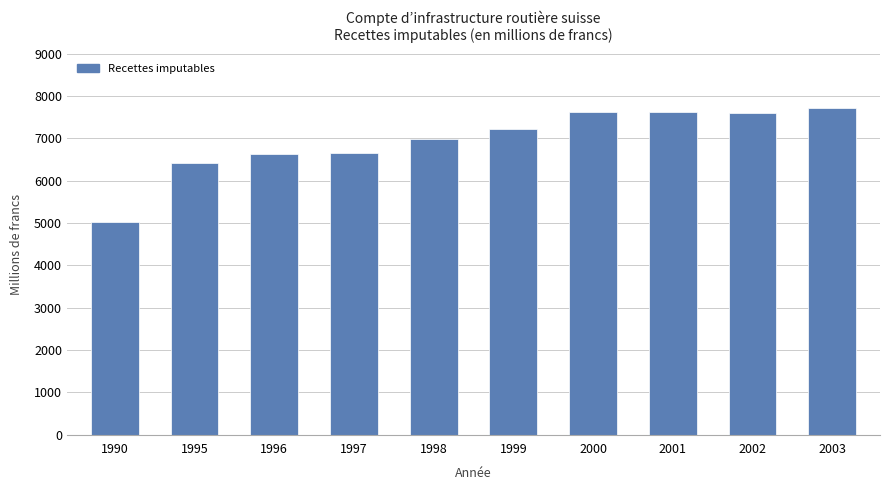

What is the maximum value shown in the chart?

7705